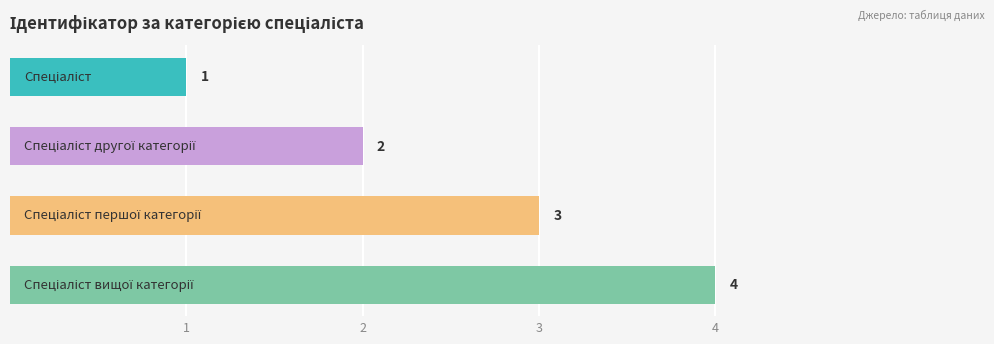

What is the maximum value shown in the chart?

4